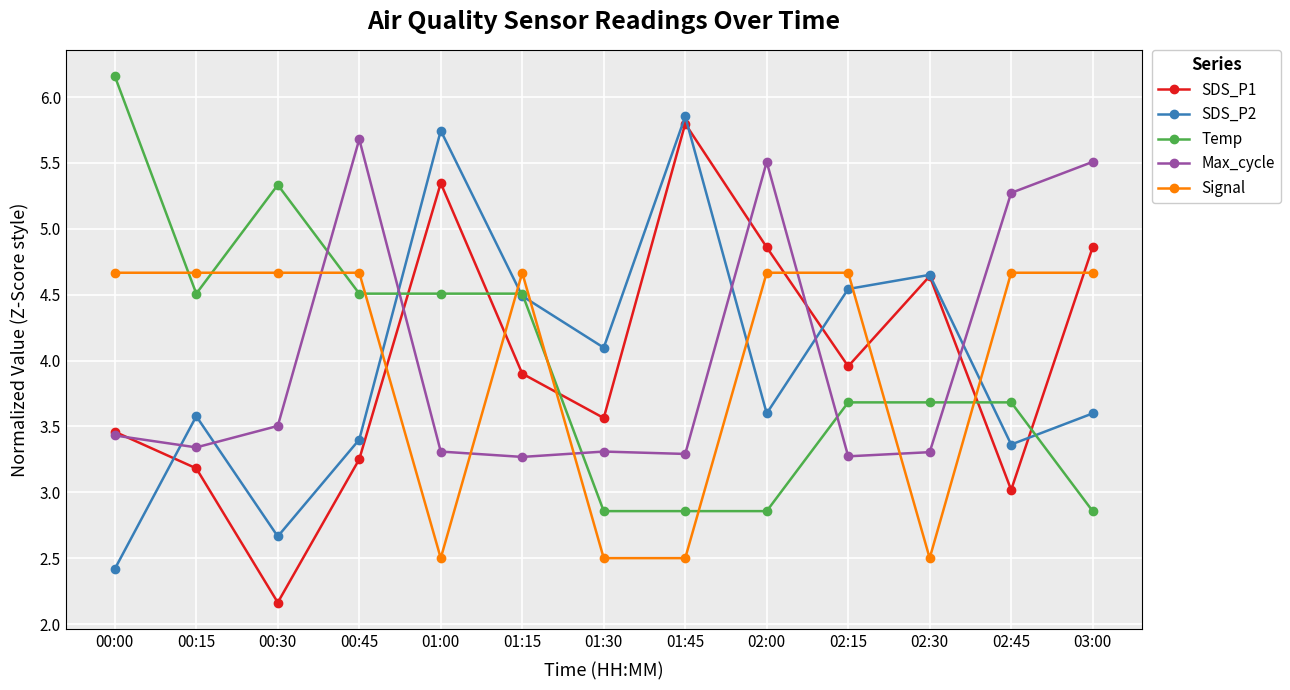

What is the sum of the SDS_P2 values at 01:15 and 03:00?

8.1